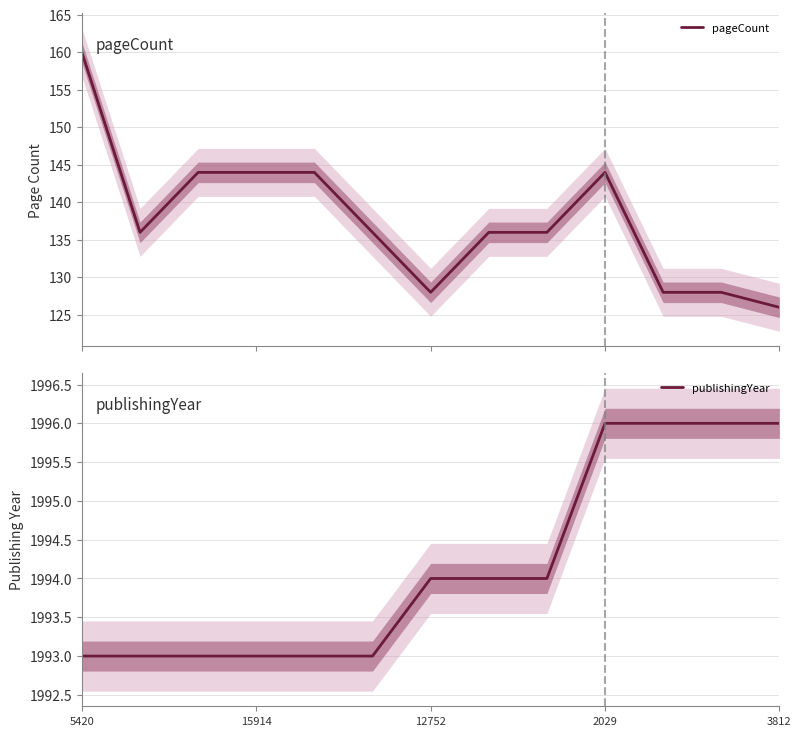

Is it true that publishingYear equals 2644 at 2029?

False